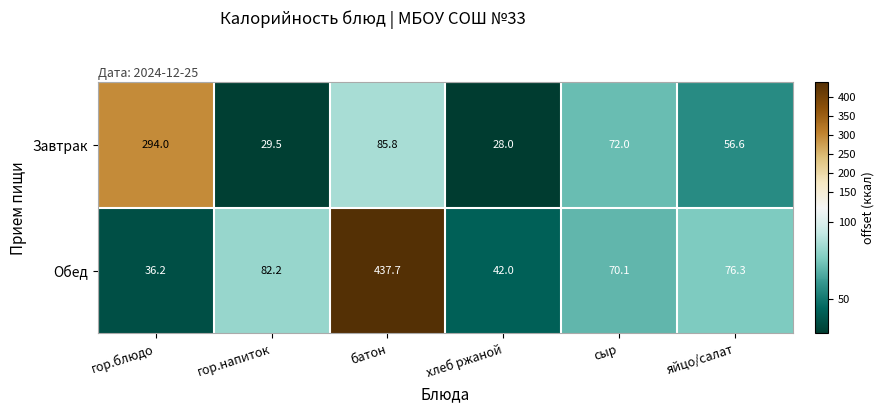

At which label is Завтрак closest to 161?

батон